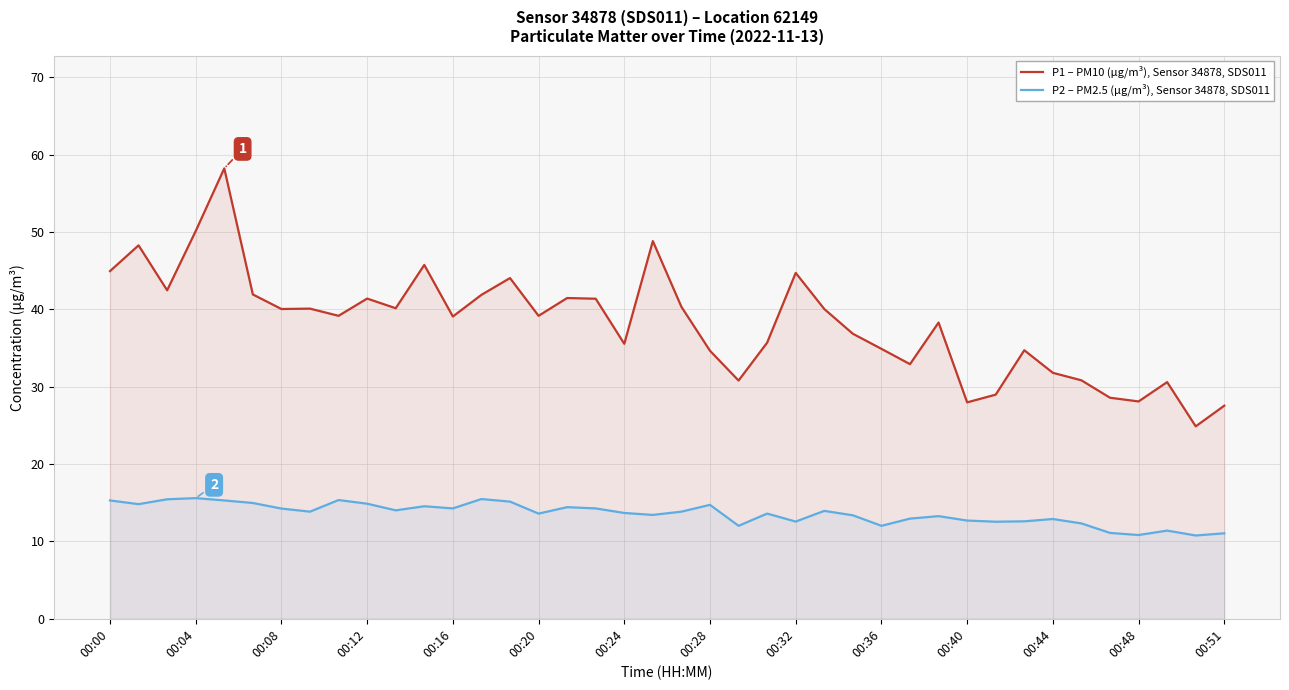

Rank the series by their maximum value, from highest to lowest.

P1 – PM10 (µg/m³), Sensor 34878, SDS011, P2 – PM2.5 (µg/m³), Sensor 34878, SDS011